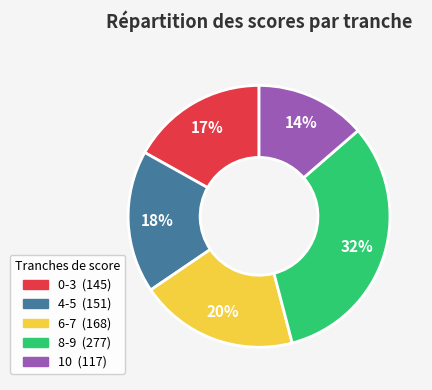

Does any single category account for the majority?

No